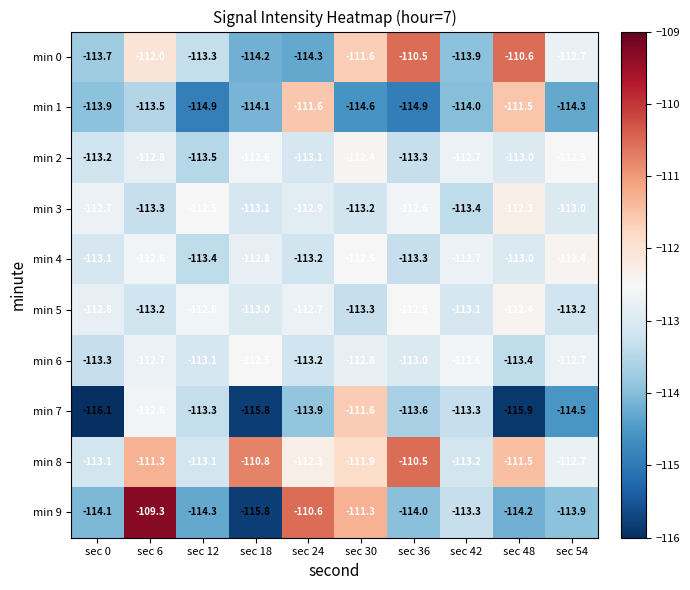

How many min 6 values are between -113 and -112?

6